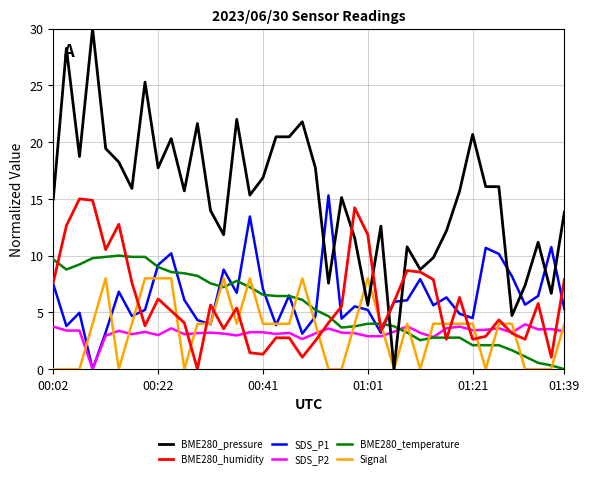

Which series has the widest spread of values?

BME280_pressure